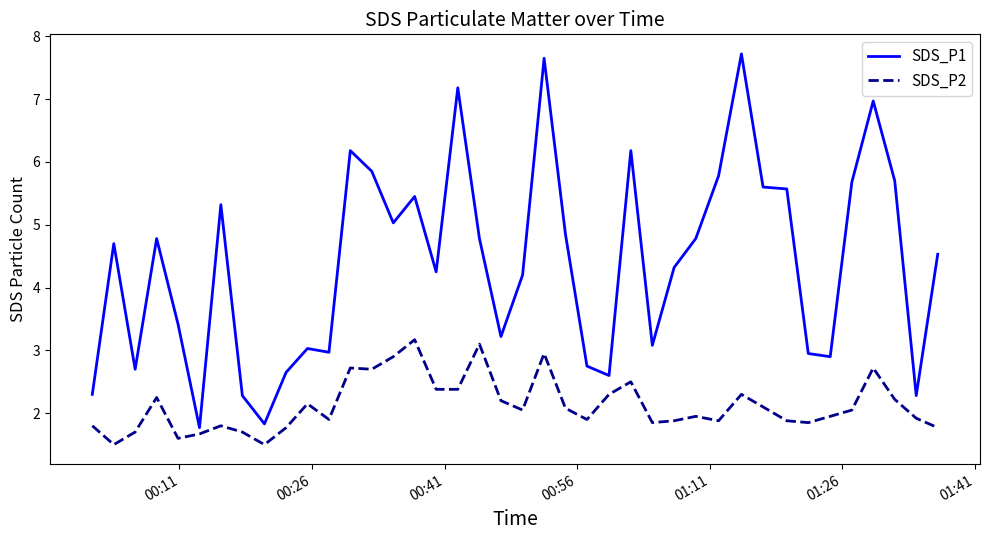

What is the difference between the maximum and minimum values in the SDS_P2 series?

1.7